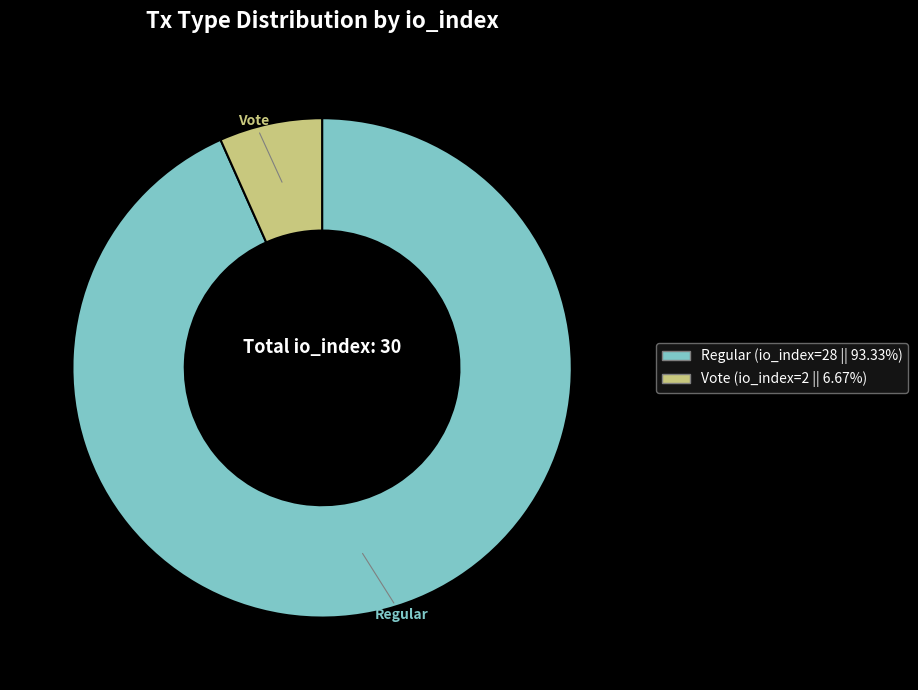

What is the largest slice in the pie chart?

Regular (io_index=28)